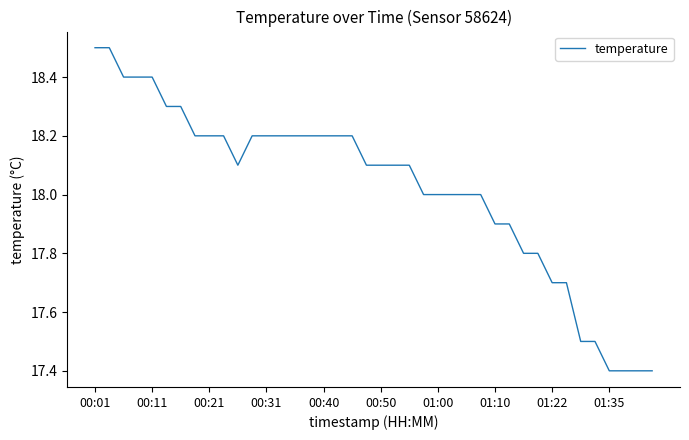

What is the difference between the maximum and minimum values?

1.1